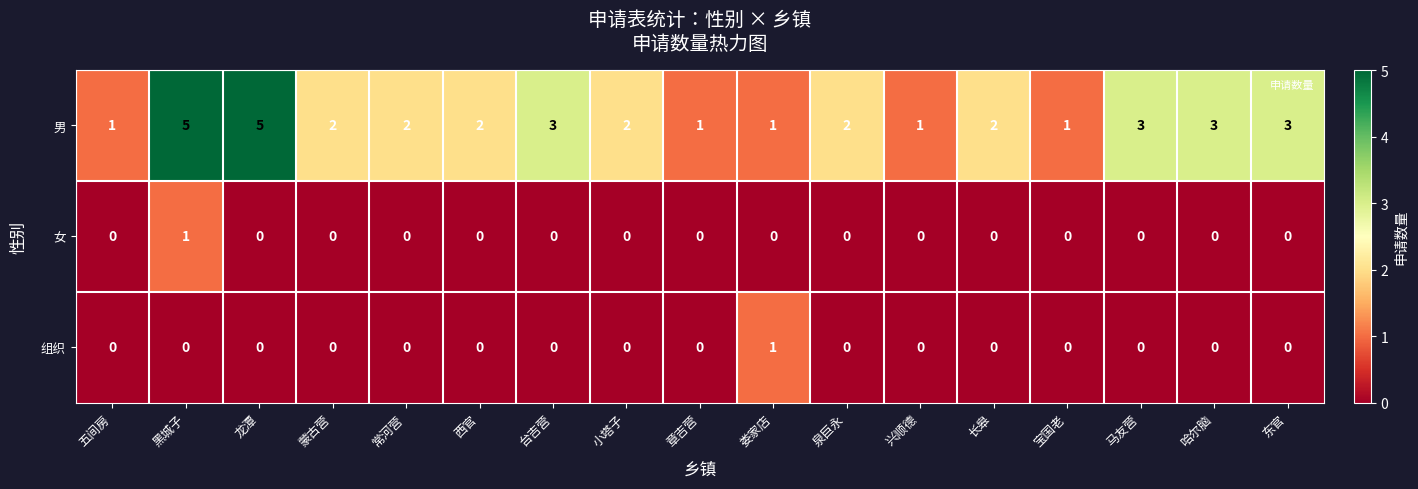

How many 组织 values are between 0 and 1?

17